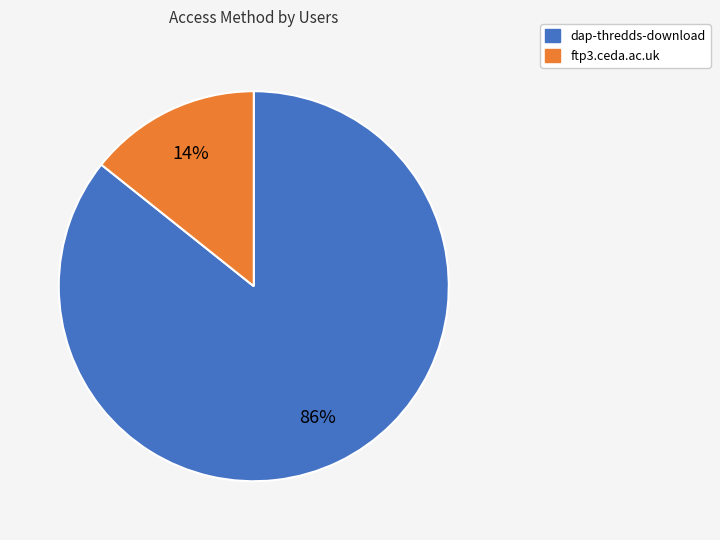

To the nearest percent, what portion does ftp3.ceda.ac.uk represent?

14%